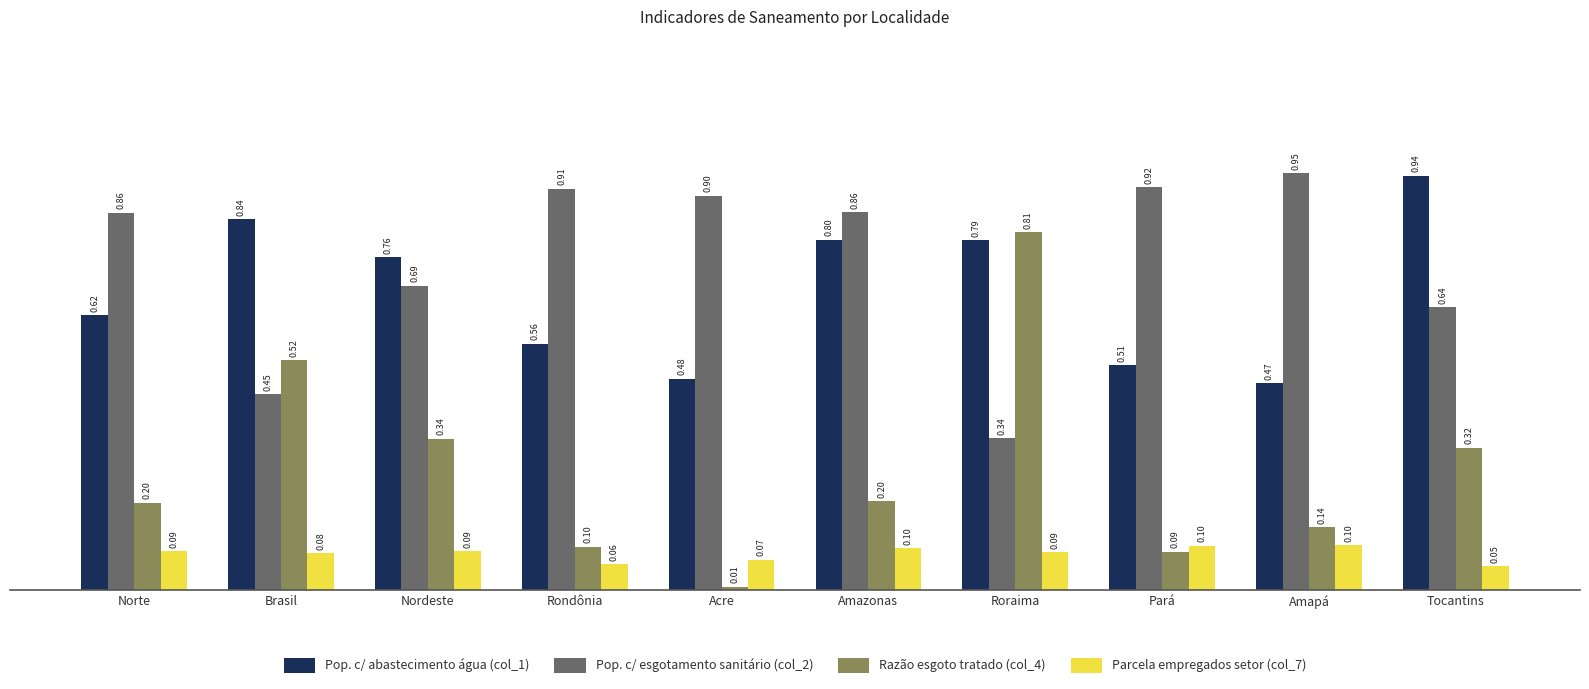

Between Brasil and Amazonas, which series saw the biggest shift?

Pop. c/ esgotamento sanitário (col_2)